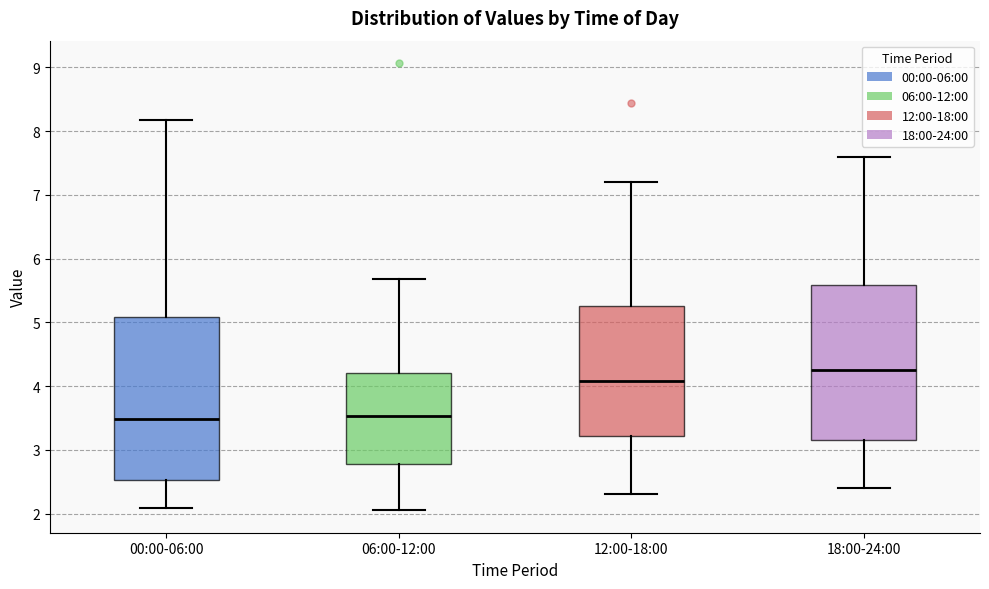

Where does the lower whisker of the box for 00:00-06:00 end on the y-axis? The values are not printed on the chart, so give them approximately, as read against the axis.

2.1